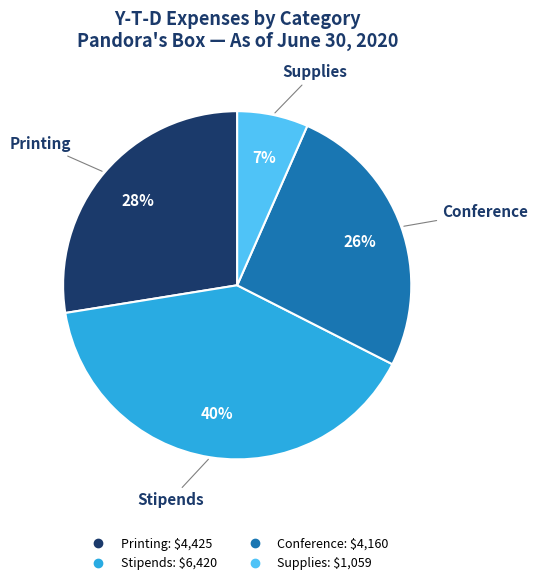

How many segments does this pie chart have?

4